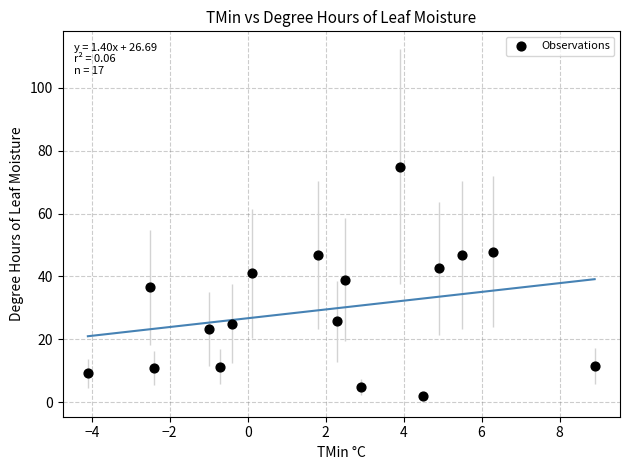

What is the range of X values (max minus min)?

13.0